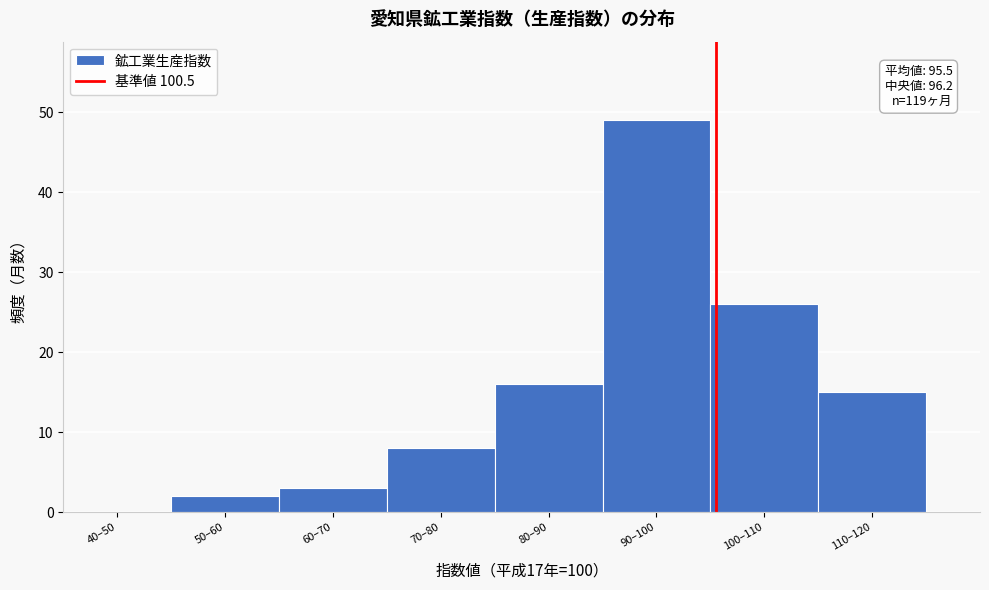

Reading left to right, list all the values displayed in this chart.

40–50=0	50–60=2	60–70=3	70–80=8	80–90=16	90–100=49	100–110=26	110–120=15